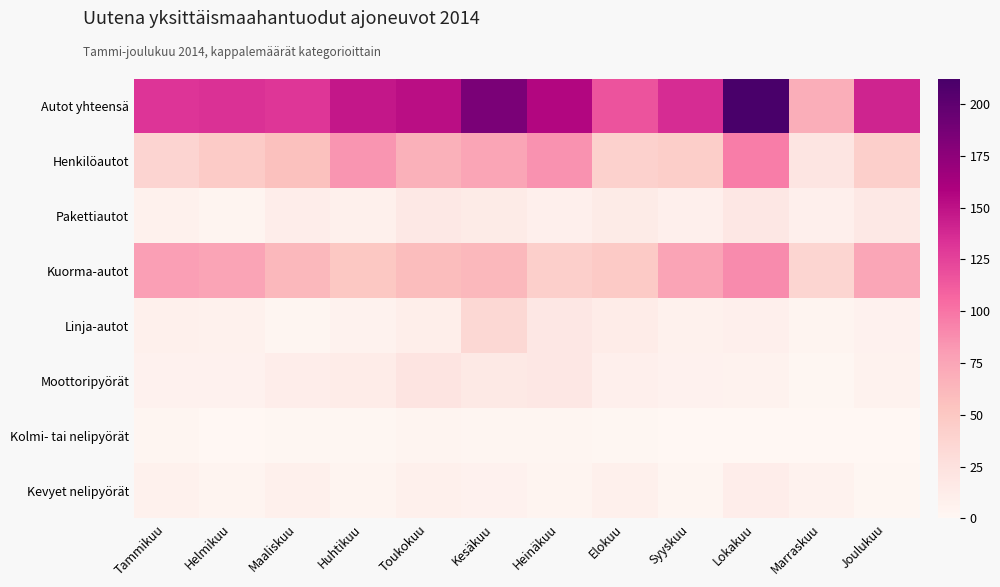

Which category has the highest value across all series?

Lokakuu